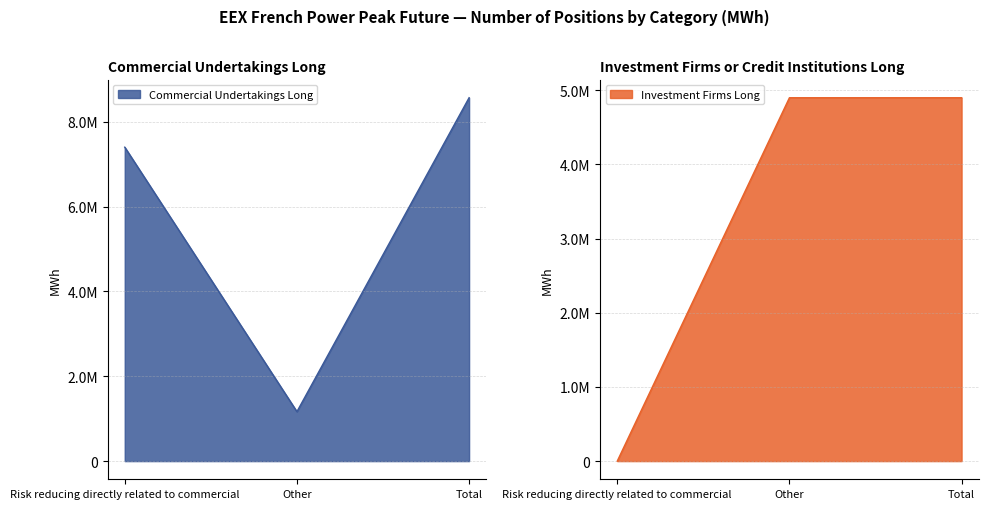

What is the label of the 3rd point from the left?

Total